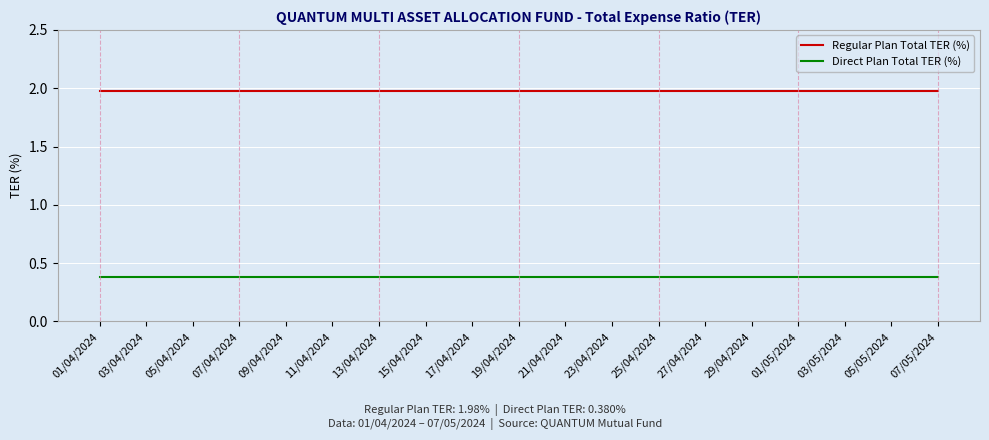

Rank the series by their average value, from highest to lowest.

Regular Plan Total TER (%), Direct Plan Total TER (%)